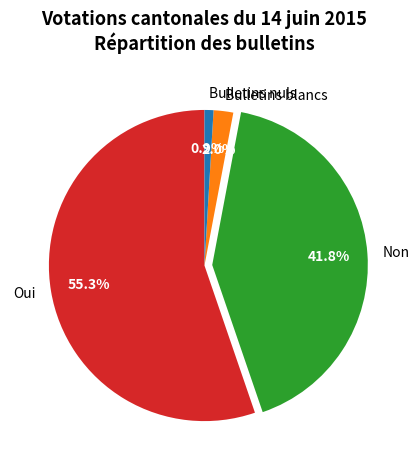

What percentage is the Bulletins nuls slice, to the nearest percent?

1%